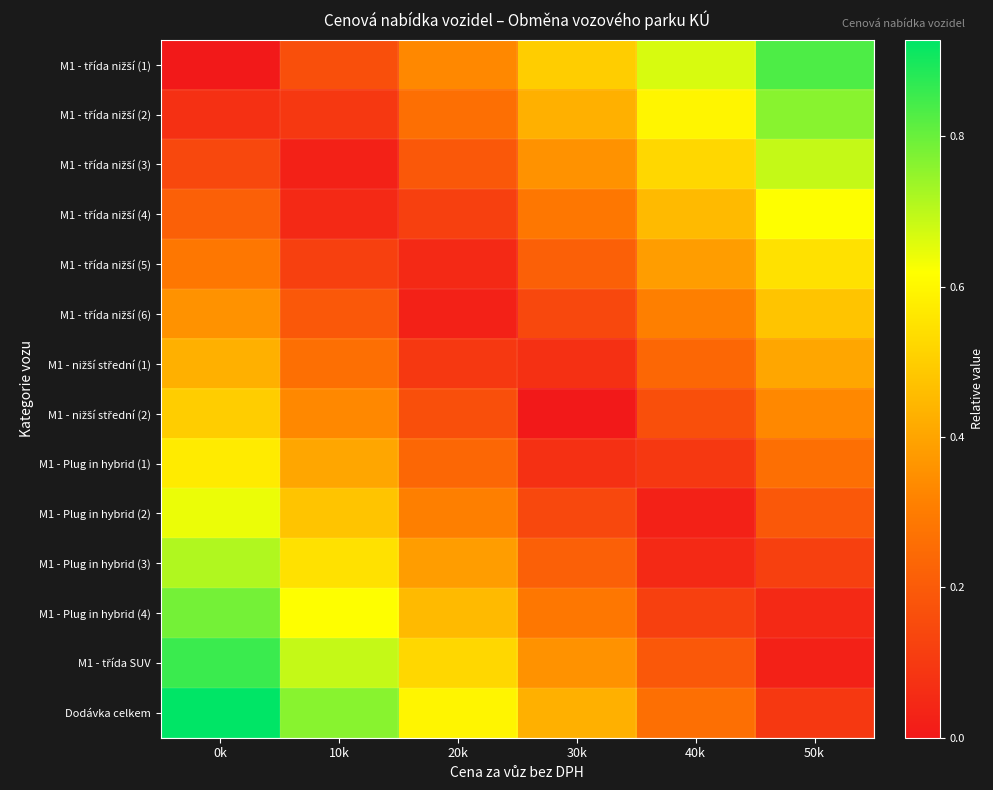

Between 0k and 30k, which is larger?

30k